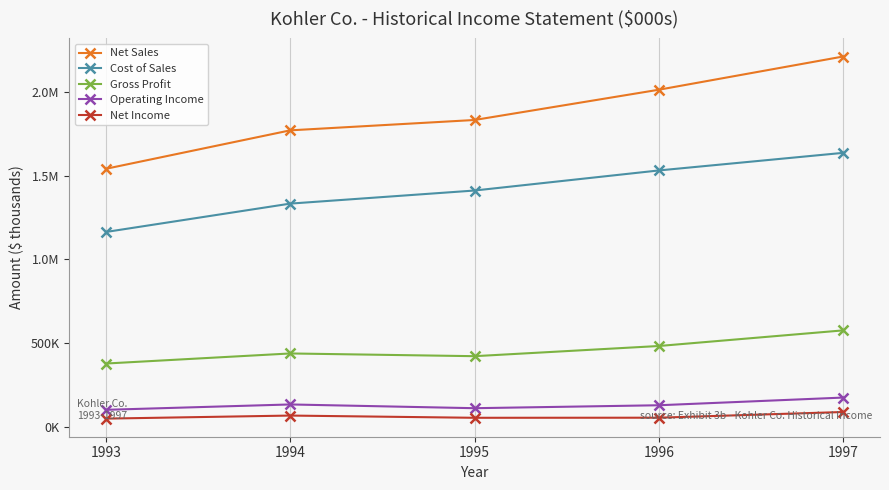

What is the difference between the highest and lowest values at 1996?

1960882